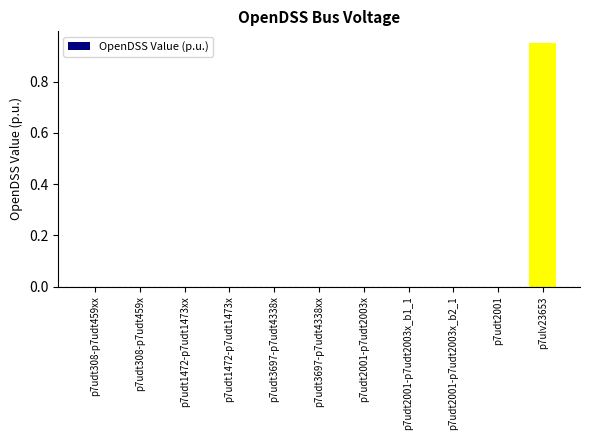

How many distinct data groups are displayed?

1